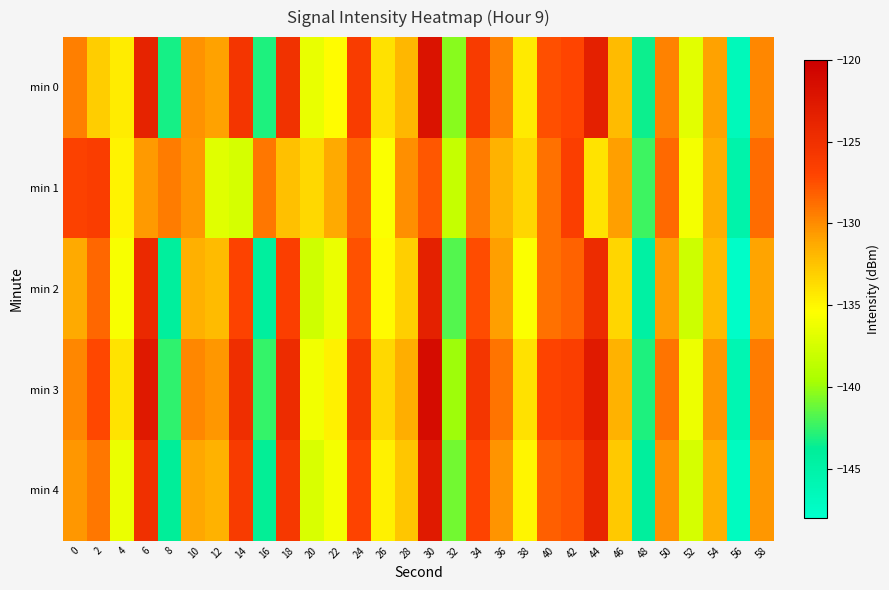

At 58, list the series in order from smallest to largest.

min 2, min 4, min 0, min 3, min 1